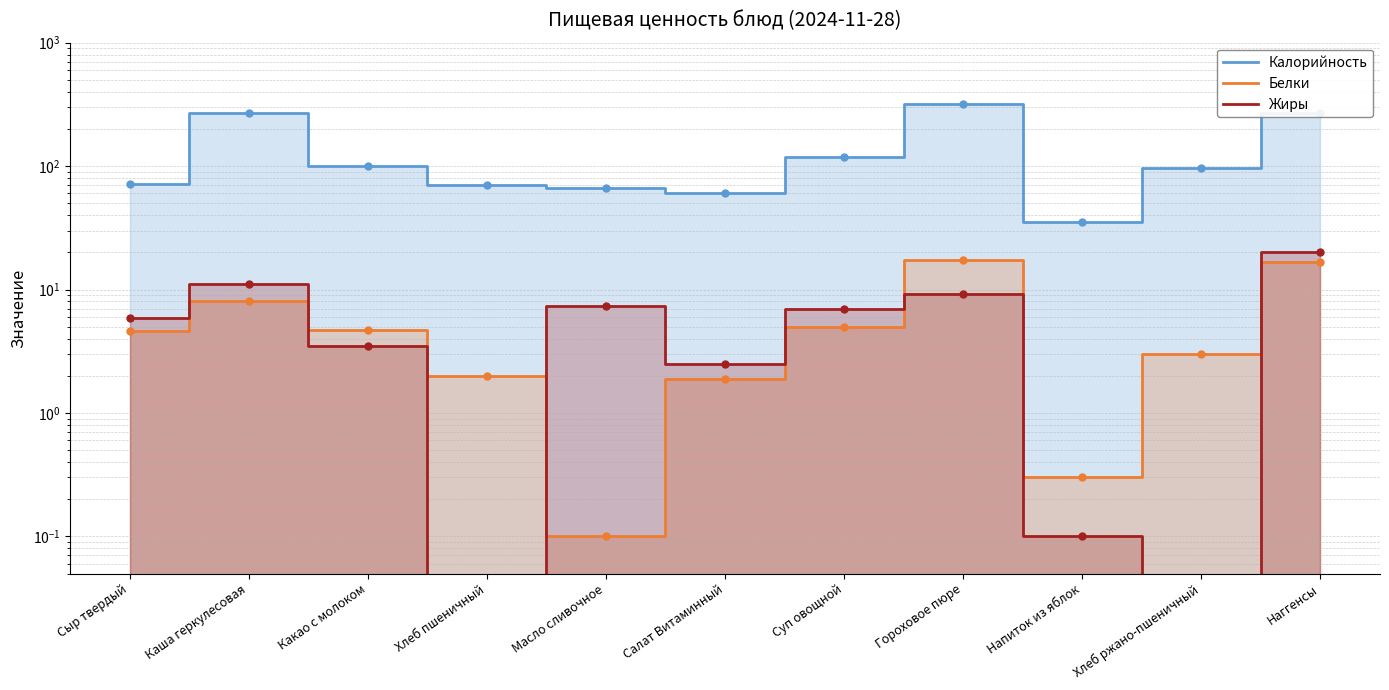

True or false: Белки and Калорийность intersect in this chart.

False